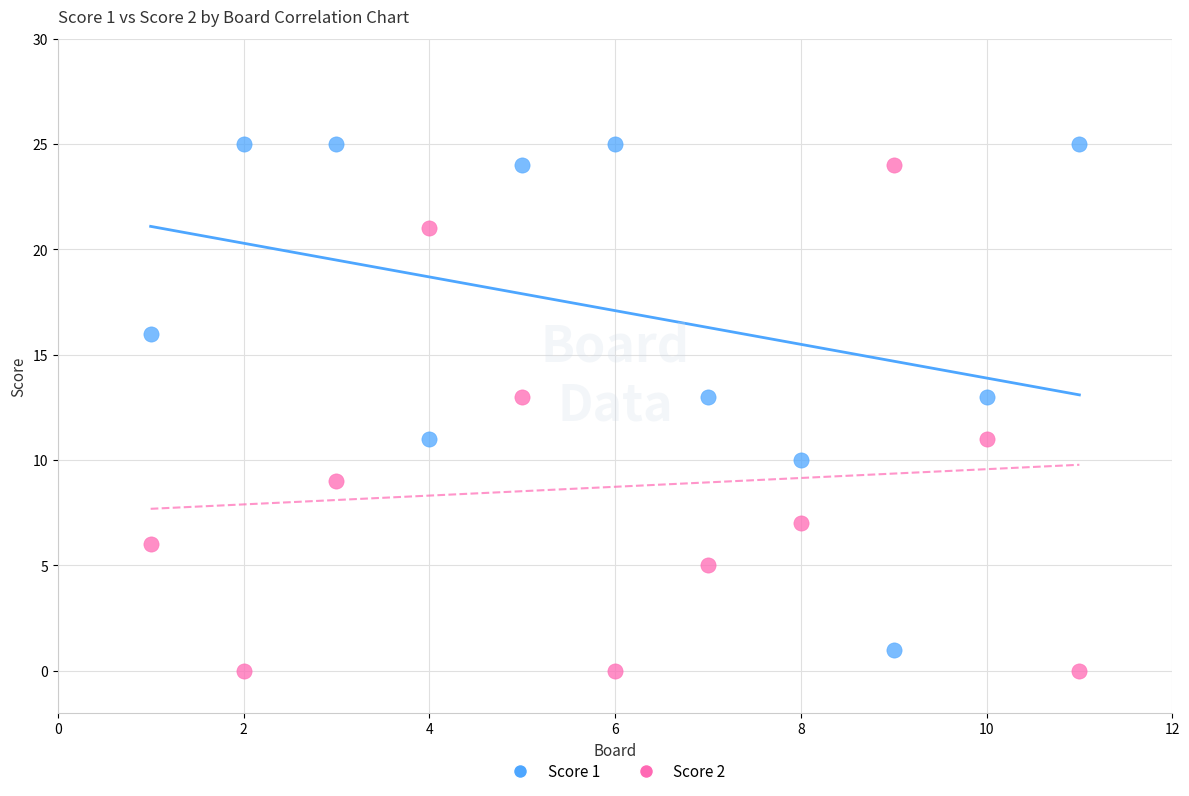

Across all data points, what is the range of Y values (max minus min)?

25